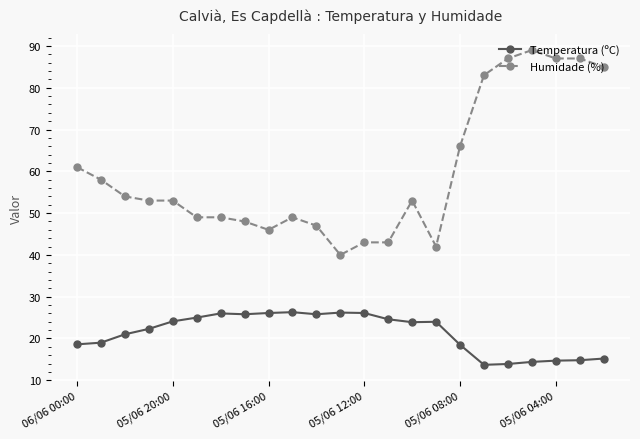

What is the value of the Humidade (%) point at the 9th from the left?

46.0